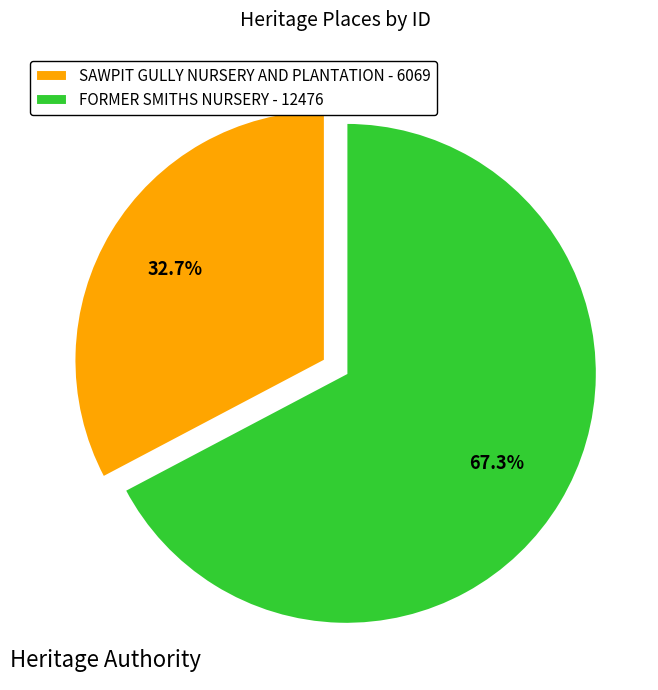

True or false: SAWPIT GULLY NURSERY AND PLANTATION accounts for 43% of the total.

False